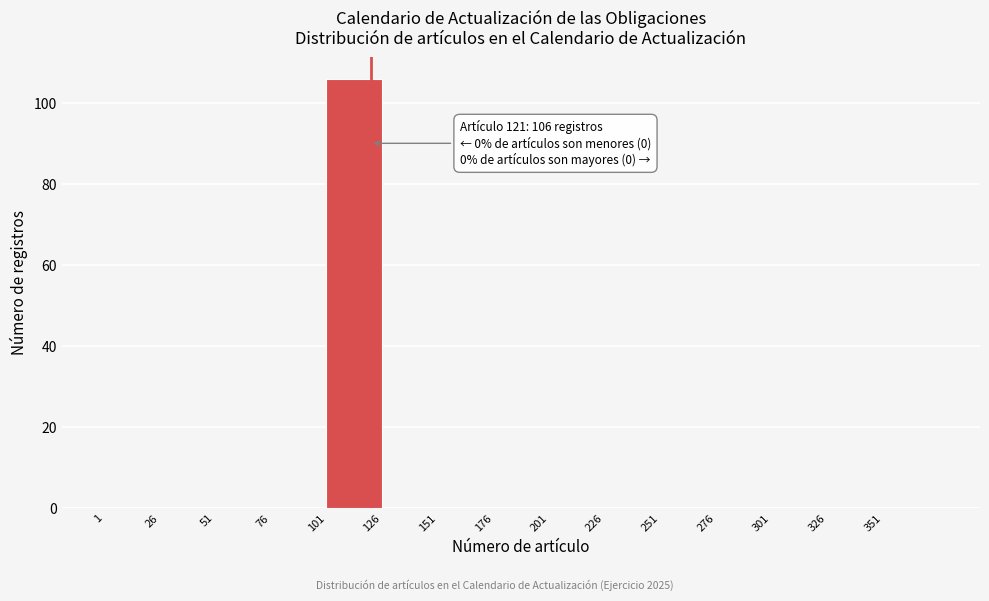

Over which range of the x-axis is the bar tallest?

101 to 126